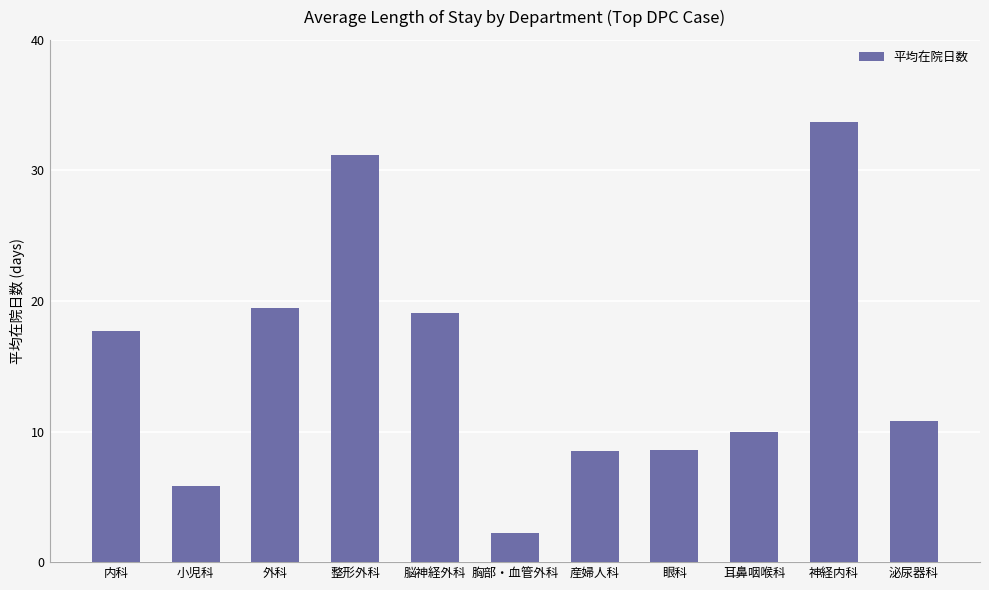

Where is the data nearest to the value 17?

内科